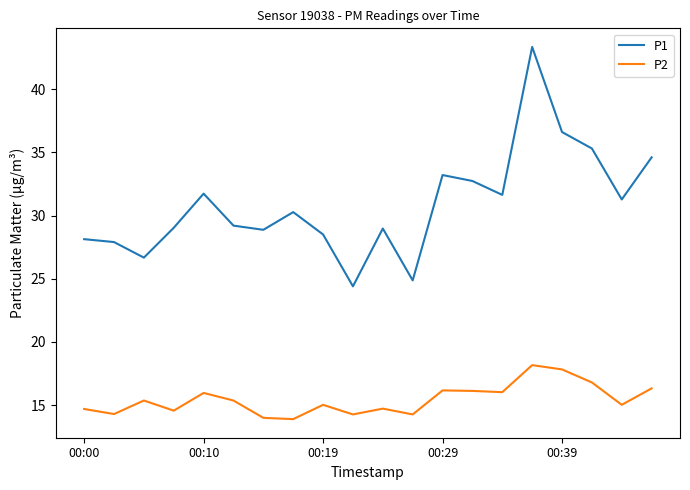

What is the difference between the maximum and minimum values in the P2 series?

4.3